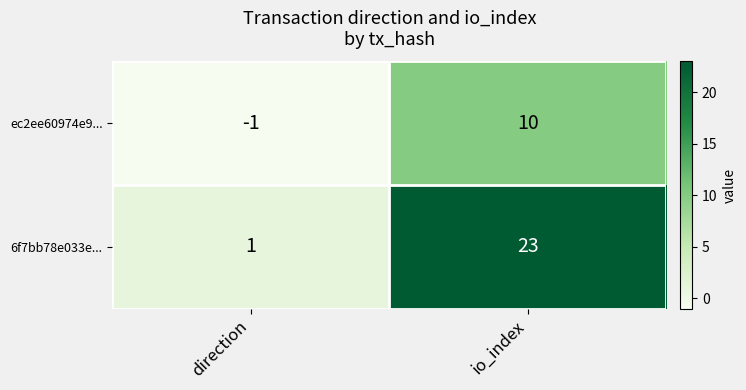

The 6f7bb78e033e... series shows 23 at io_index. True or false?

True